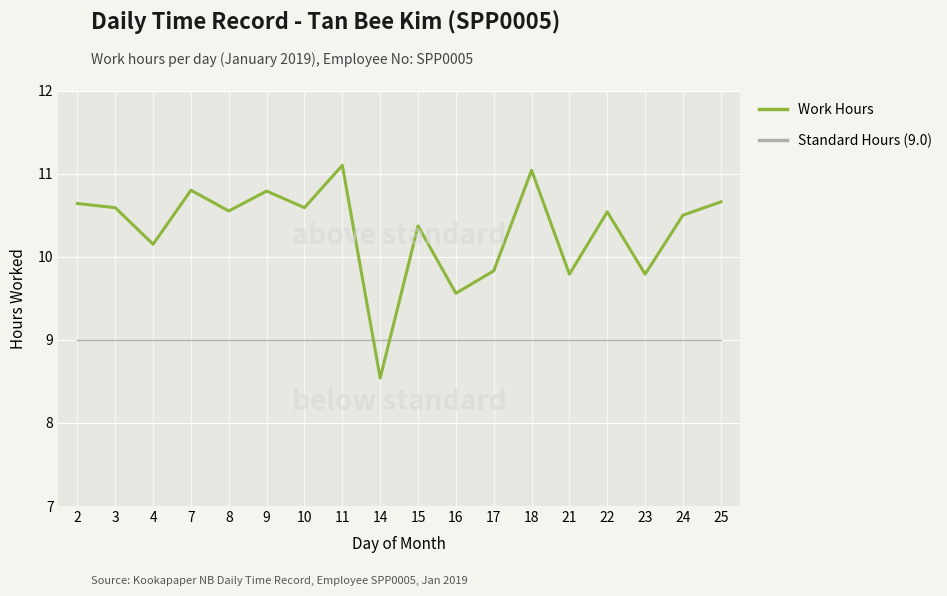

Between which two adjacent categories do Work Hours and Standard Hours (9.0) first intersect?

11 and 14